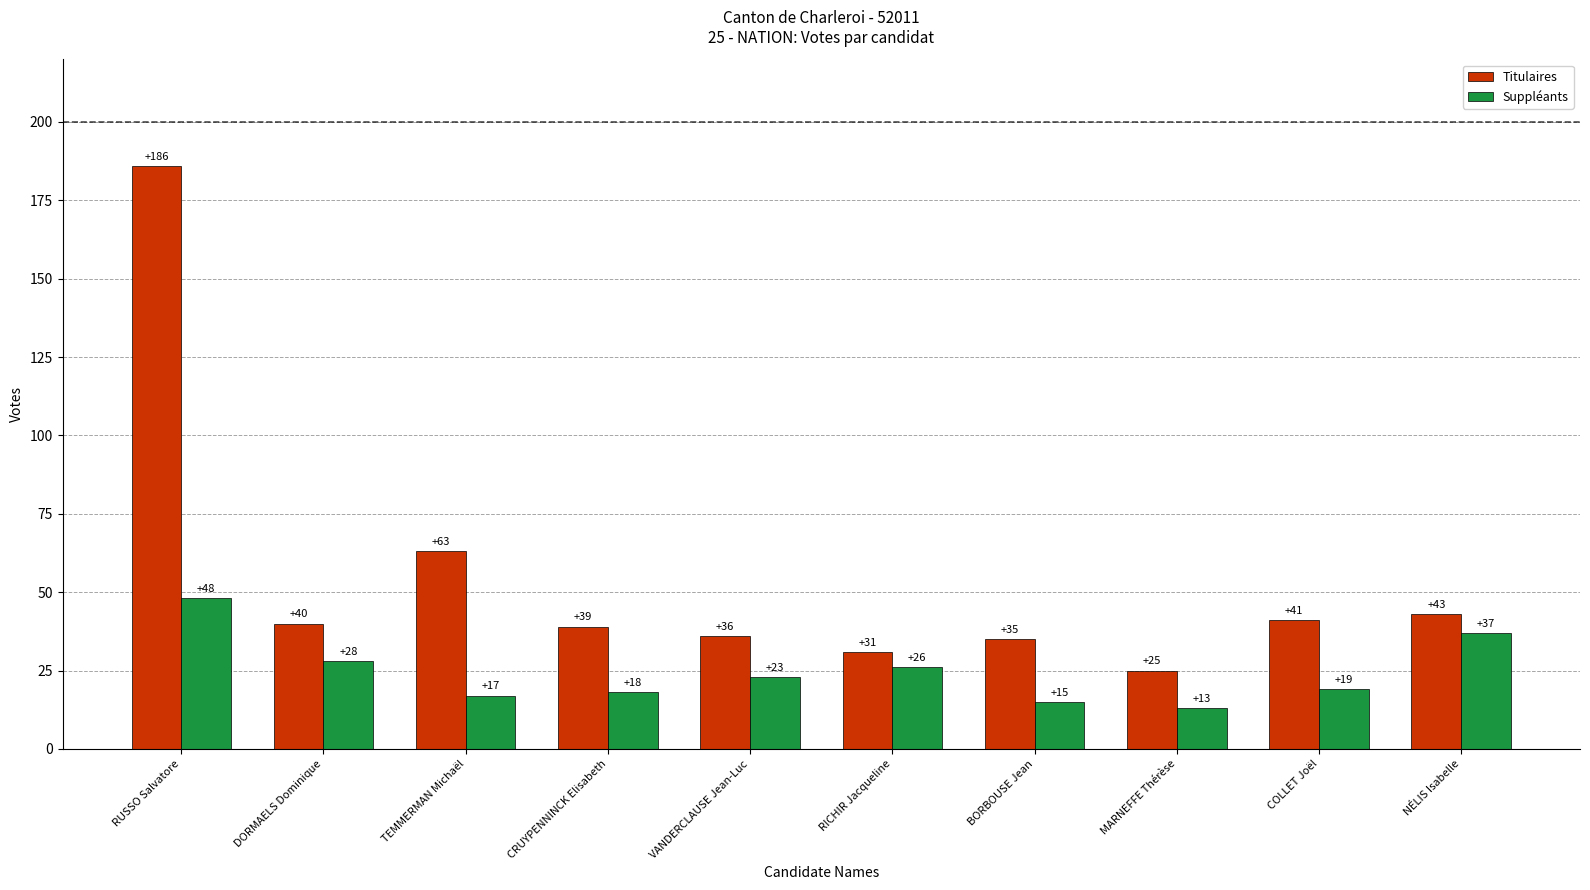

Which series has the largest range (max minus min)?

Titulaires